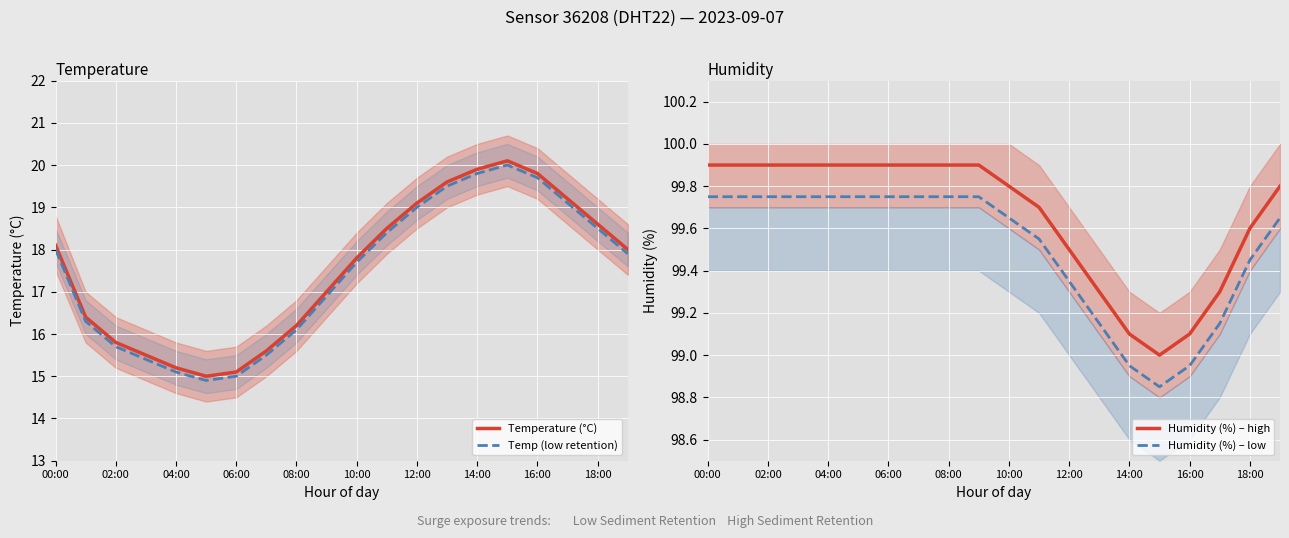

True or false: Temp (low retention) has a value of 27.9 at 02:00.

False